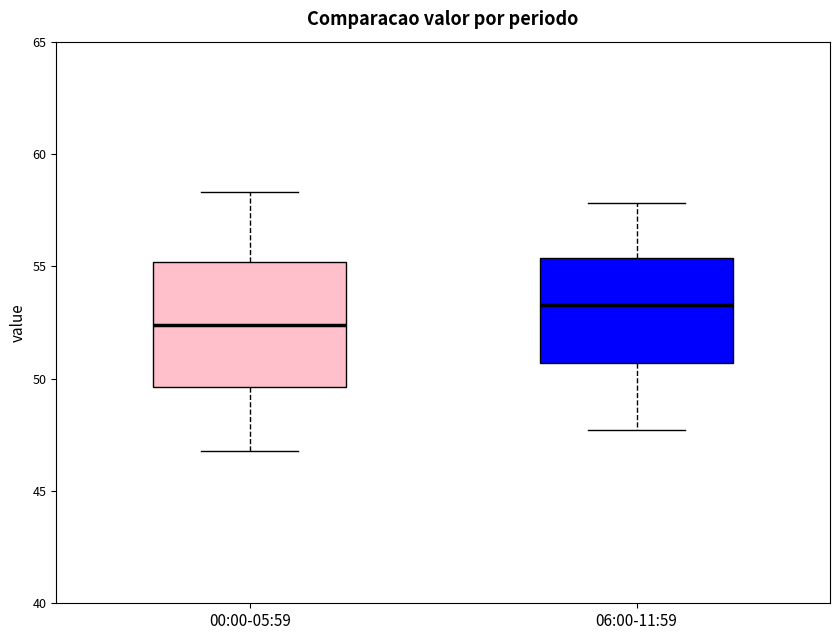

Reading left to right, read every box against the y-axis: the position of its median line, the range the box covers, and the ends of its whiskers. The values are not printed on the chart, so give them approximately, as read against the axis.

00:00-05:59: median 52.5, box 49.5 to 55.0, whiskers 47.0 to 58.5
06:00-11:59: median 53.5, box 50.5 to 55.5, whiskers 47.5 to 58.0